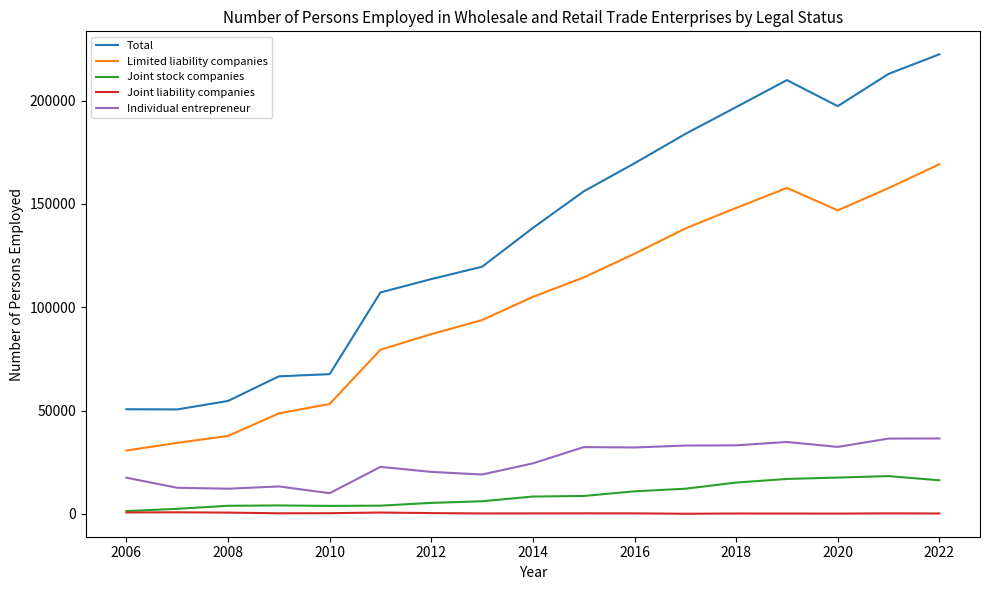

List the series in order of their peak value, highest first.

Total, Limited liability companies, Individual entrepreneur, Joint stock companies, Joint liability companies